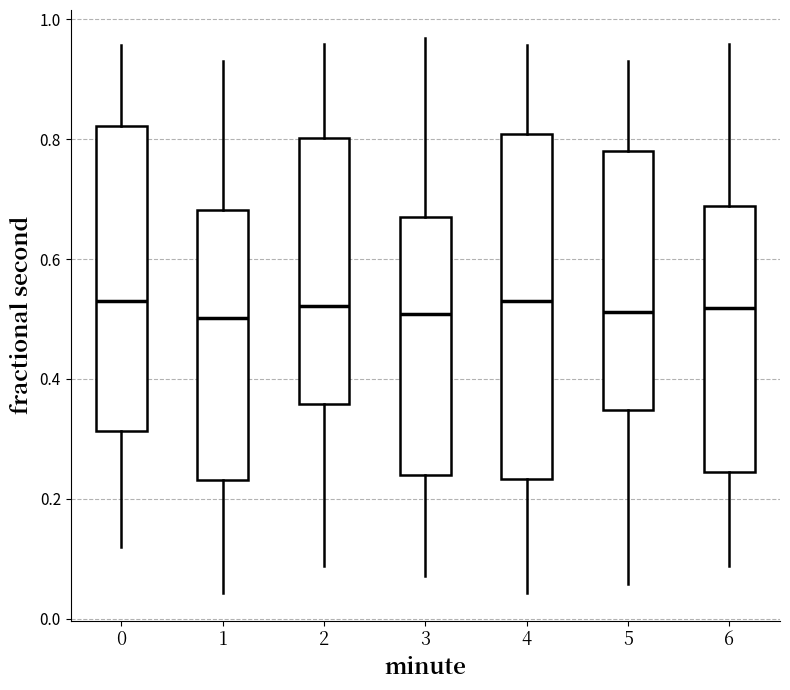

Reading left to right, transcribe this box plot: for each box, give where its median line is, the range the box spans, and where its two whiskers end, as read against the y-axis. The values are not printed on the chart, so give them approximately, as read against the axis.

0: median 0.52, box 0.32 to 0.82, whiskers 0.12 to 0.96
1: median 0.50, box 0.24 to 0.68, whiskers 0.04 to 0.92
2: median 0.52, box 0.36 to 0.80, whiskers 0.08 to 0.96
3: median 0.50, box 0.24 to 0.66, whiskers 0.08 to 0.96
4: median 0.52, box 0.24 to 0.80, whiskers 0.04 to 0.96
5: median 0.52, box 0.34 to 0.78, whiskers 0.06 to 0.92
6: median 0.52, box 0.24 to 0.68, whiskers 0.08 to 0.96